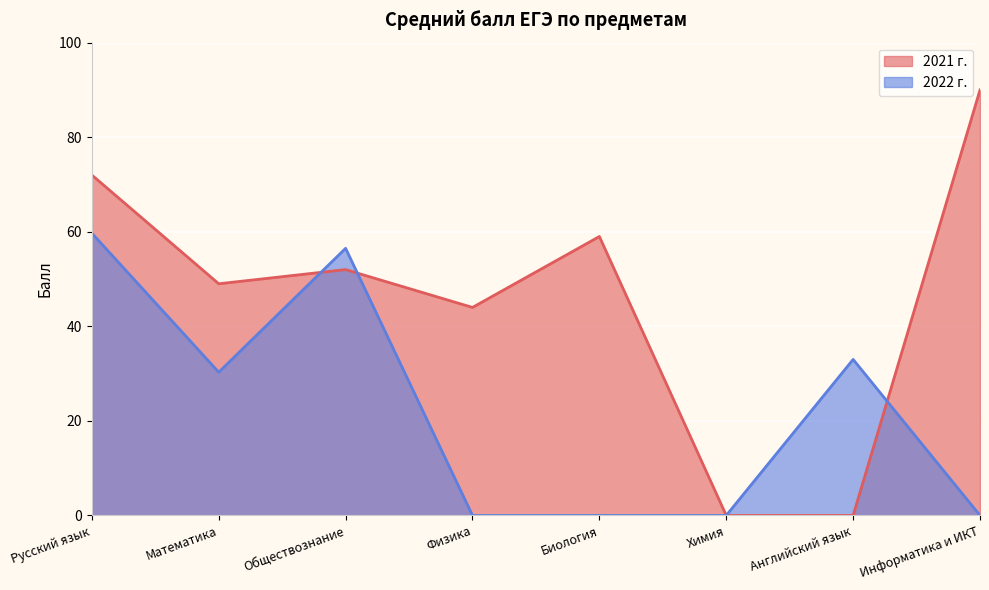

List the series in order of their peak value, highest first.

2021 г., 2022 г.